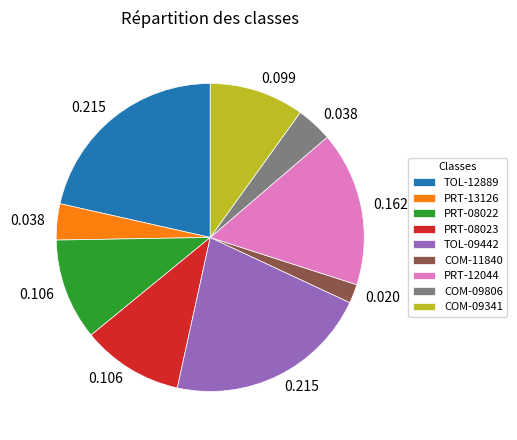

Approximately how many times larger is the value at PRT-08022 compared to PRT-12044?

0.7